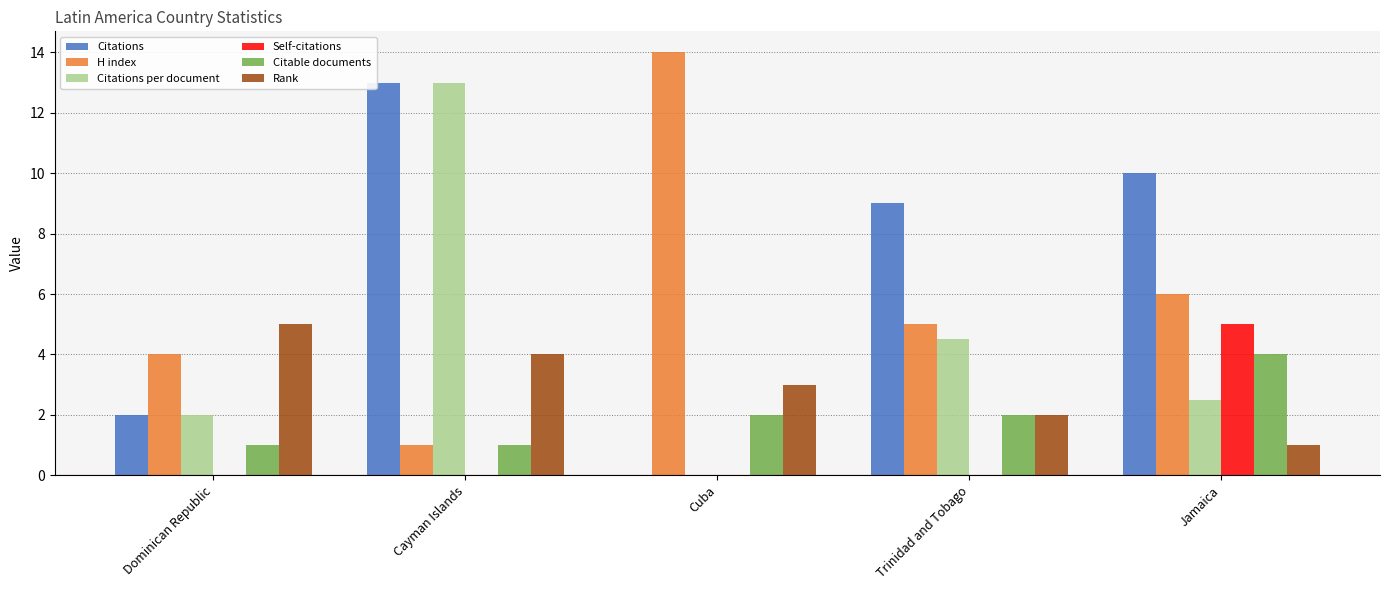

What is the sum of all Rank values?

15.0